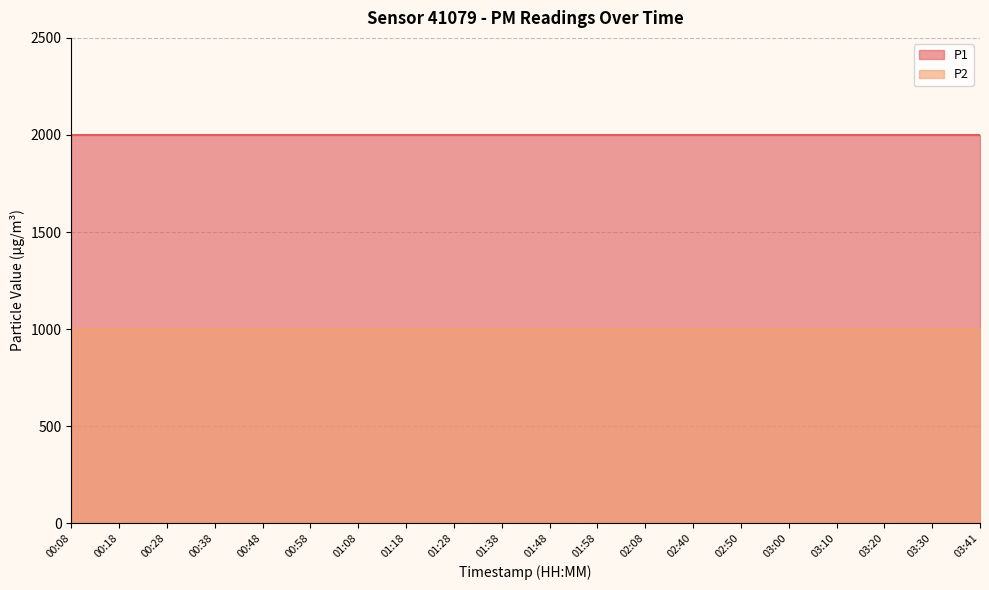

True or false: P2 has a value of 999.9 at 02:08.

True